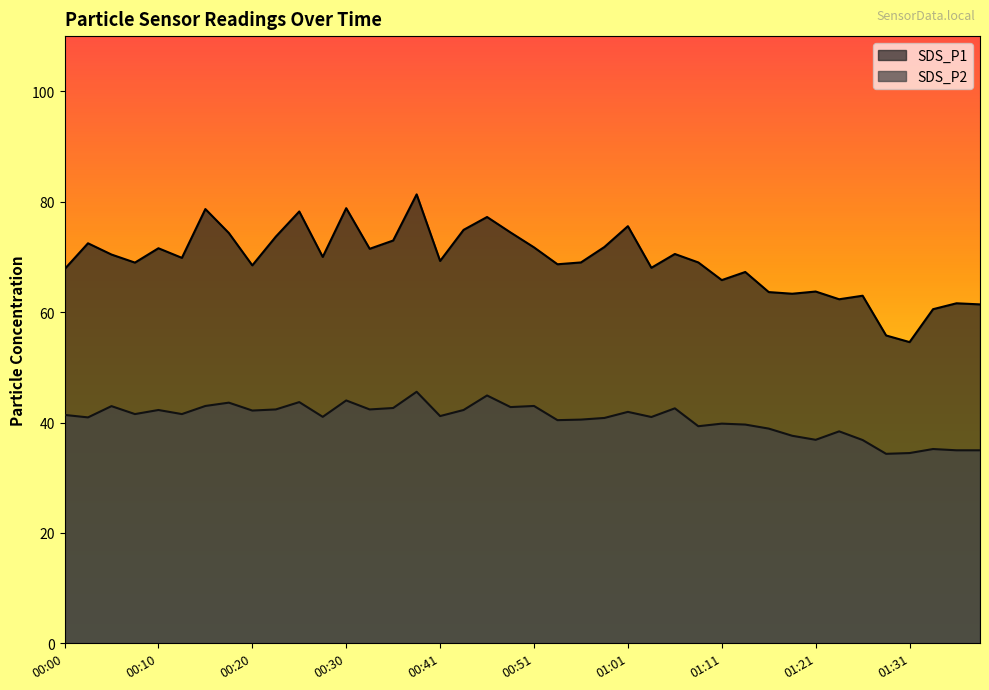

At which category does the chart reach its peak across all series?

00:38